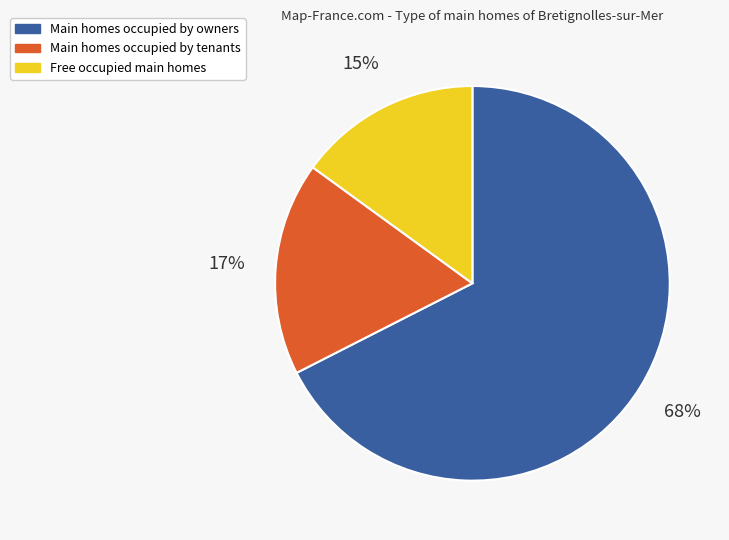

Is there any slice that represents more than half of the pie?

Yes